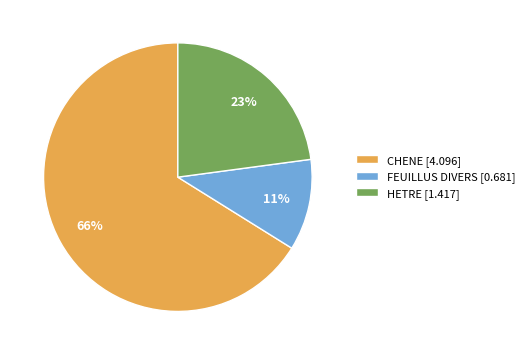

The HETRE slice represents 23% of the pie. True or false?

True